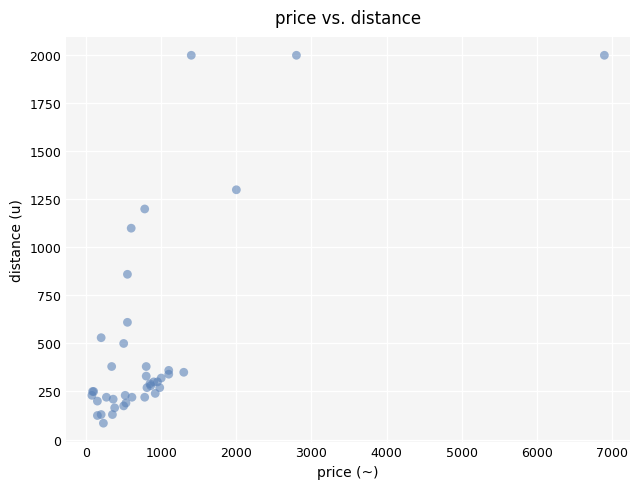

What Y value in the scatter plot is closest to 1042?

1100